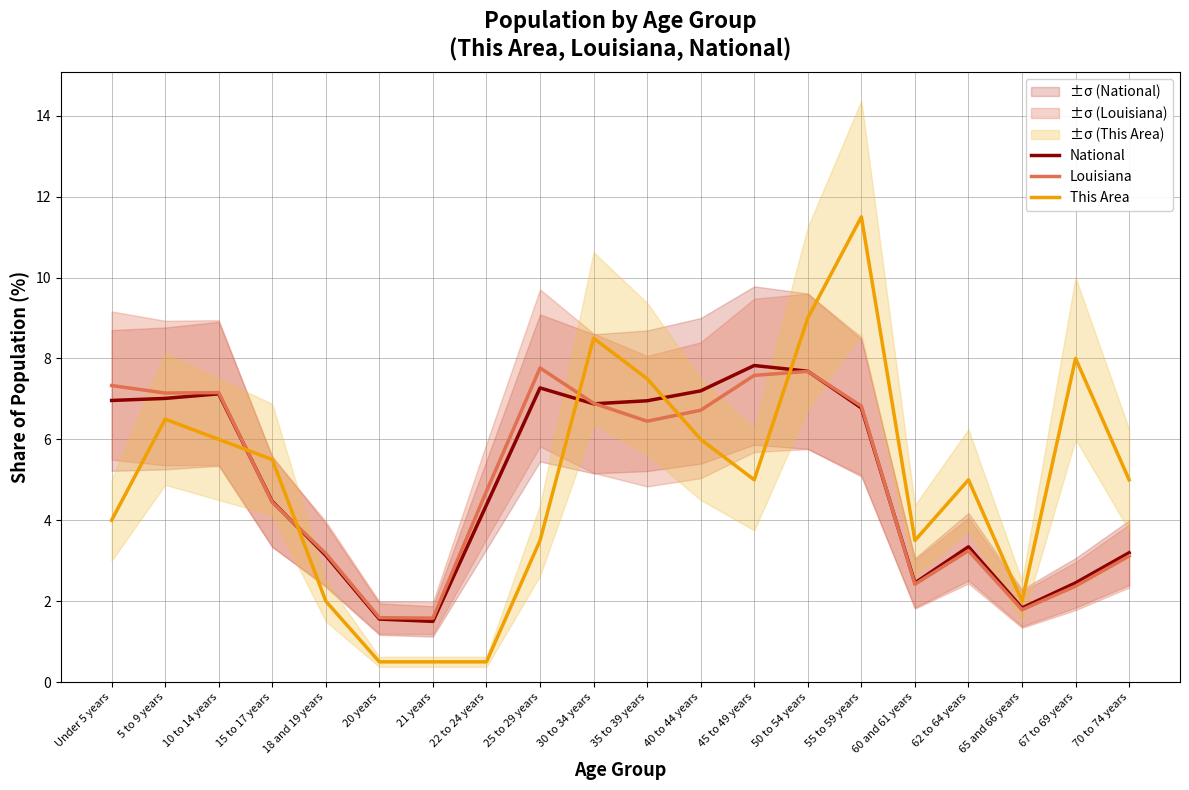

At which label is Louisiana closest to 4?

15 to 17 years